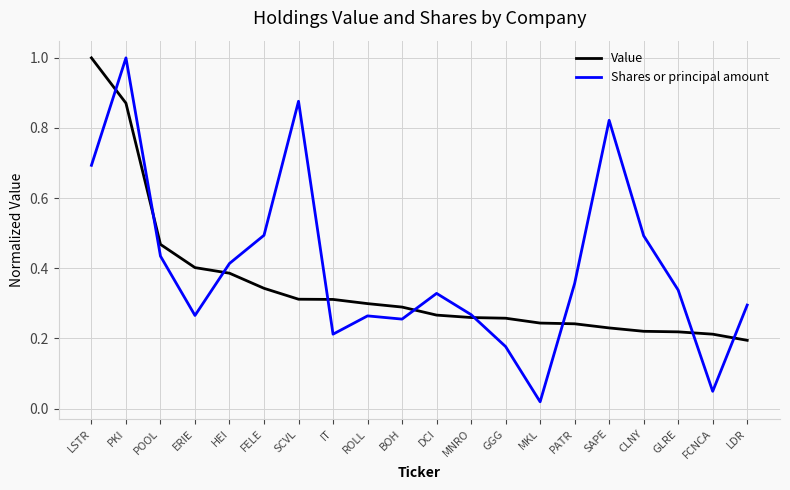

Where do Value and Shares or principal amount first cross each other?

LSTR and PKI